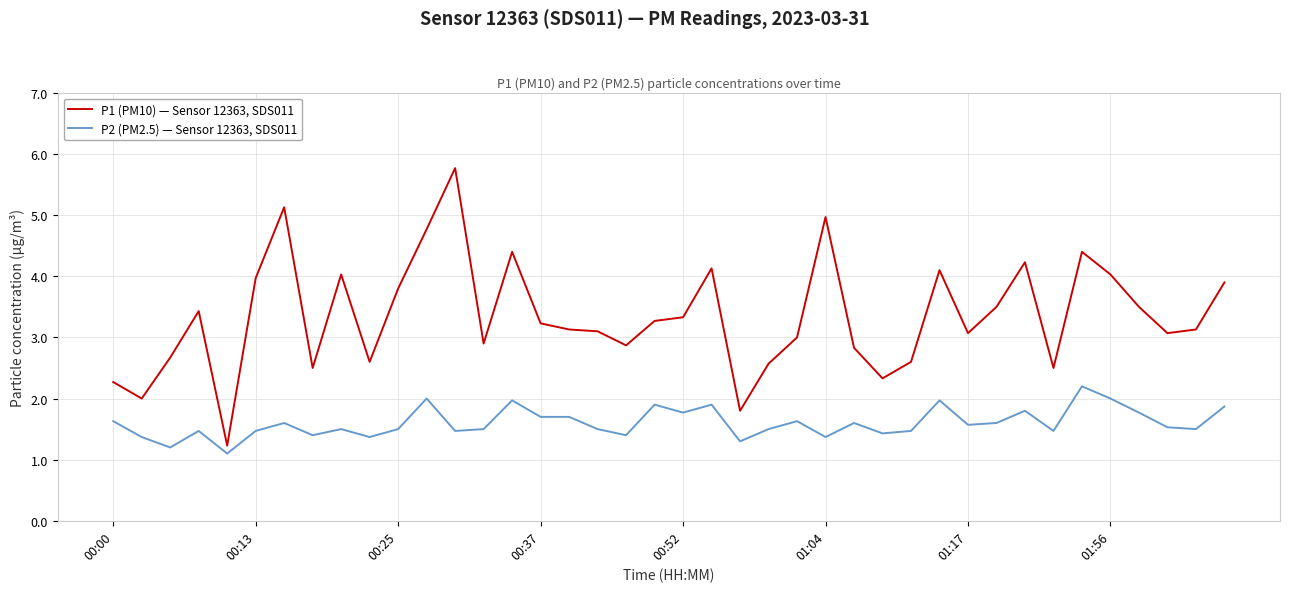

What is the maximum value shown in the chart?

5.8